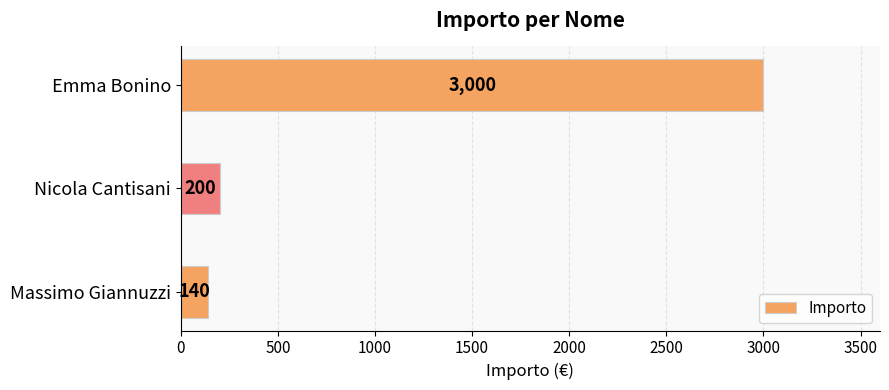

What is the sum of all values?

3340